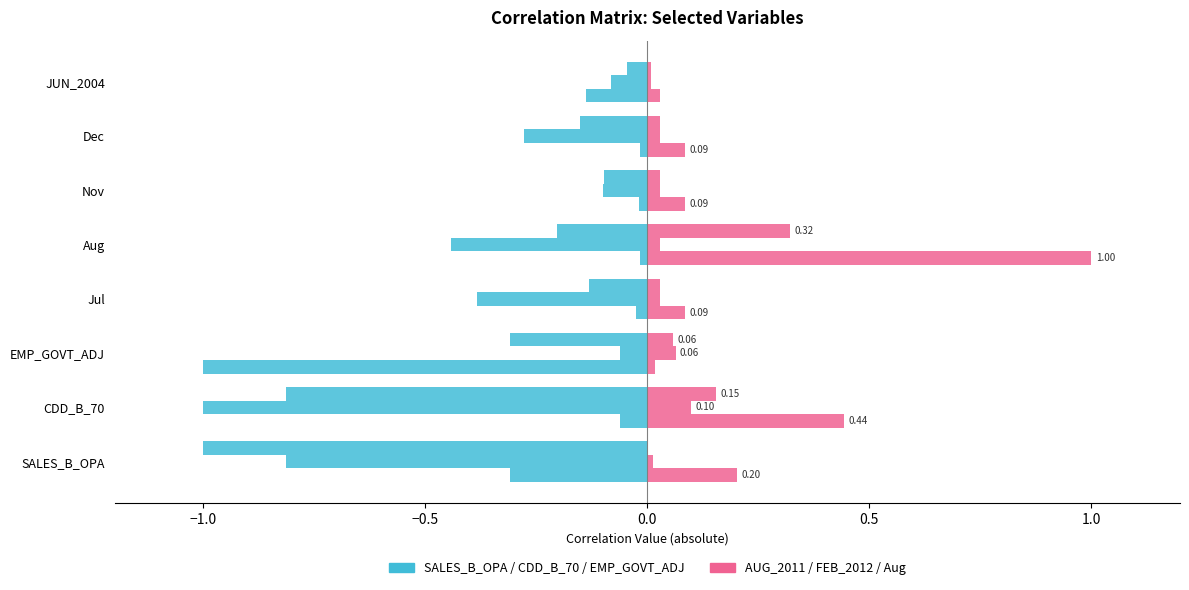

Is the value of SALES_B_OPA at SALES_B_OPA greater than the value of AUG_2011 at Jul?

No